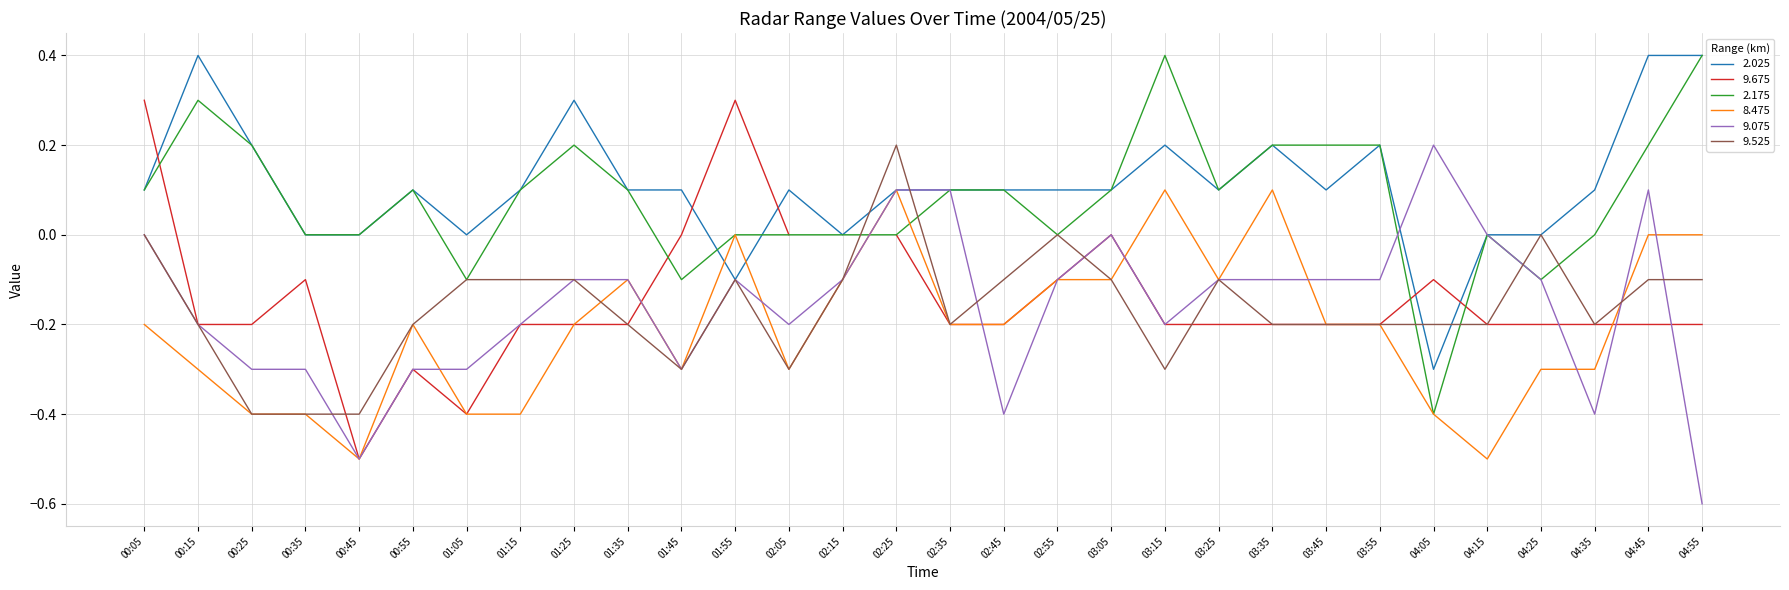

What is the label of the 26th point from the right?

00:45